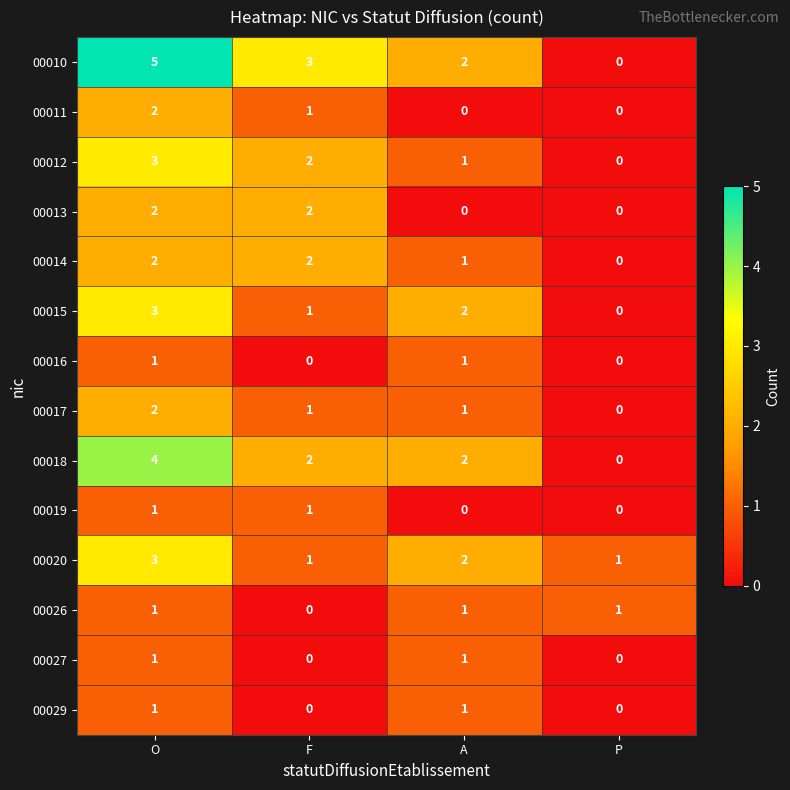

Rank the categories by 00012 value from highest to lowest.

O, F, A, P